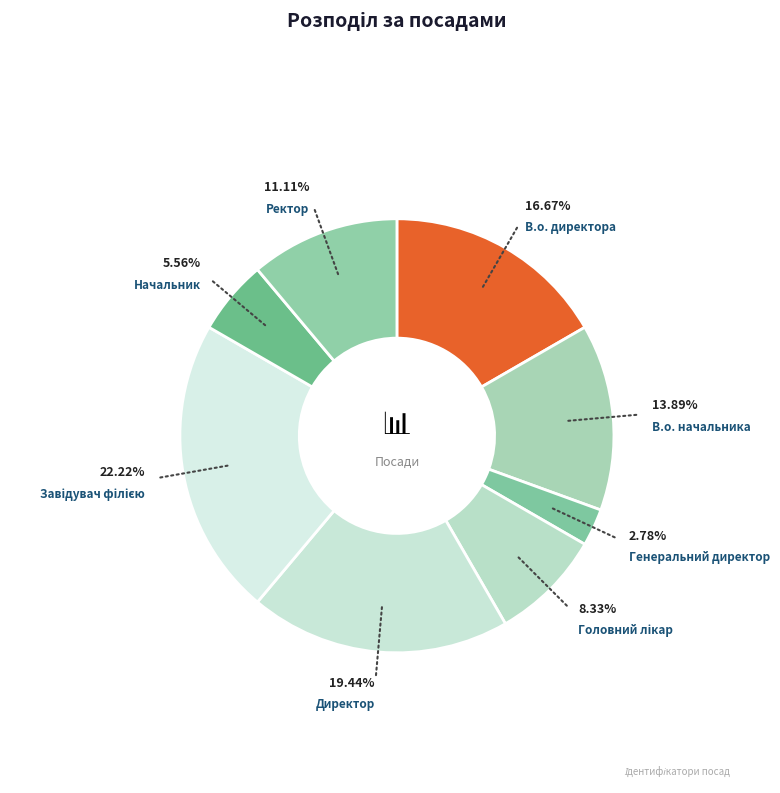

Is there a majority slice in this chart?

No